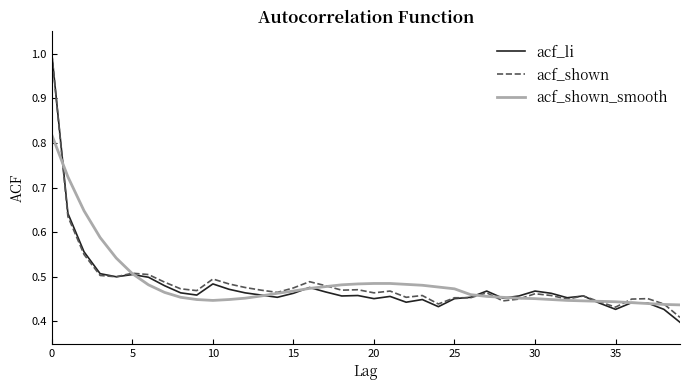

What is the maximum value shown in the chart?

1.0